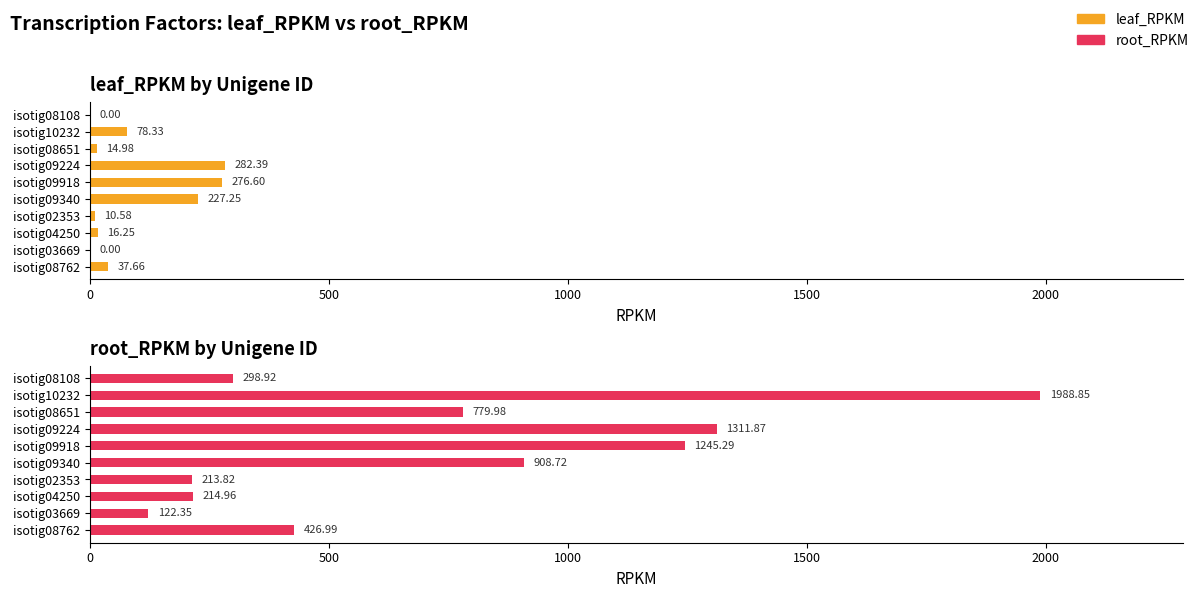

What is the value of the root_RPKM bar at the 2nd from the left?

1988.8